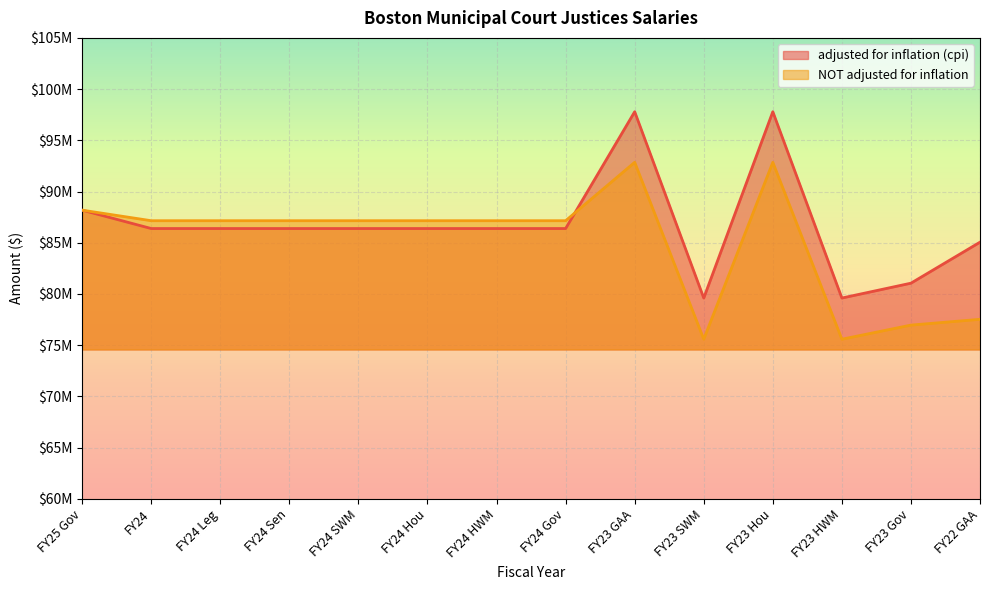

True or false: NOT adjusted for inflation has a value of 26520774 at FY24.

False